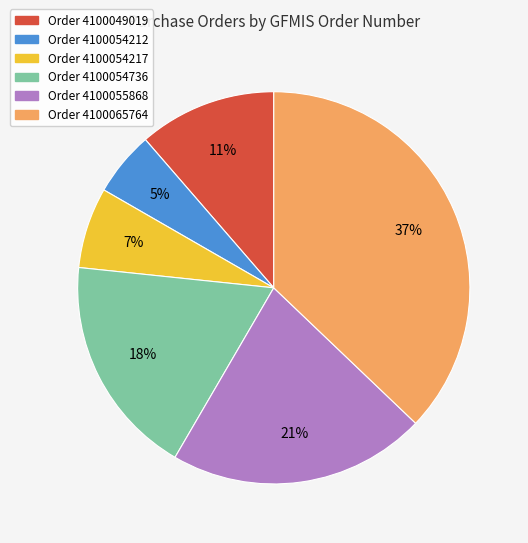

To the nearest percent, what is the average slice percentage?

17%